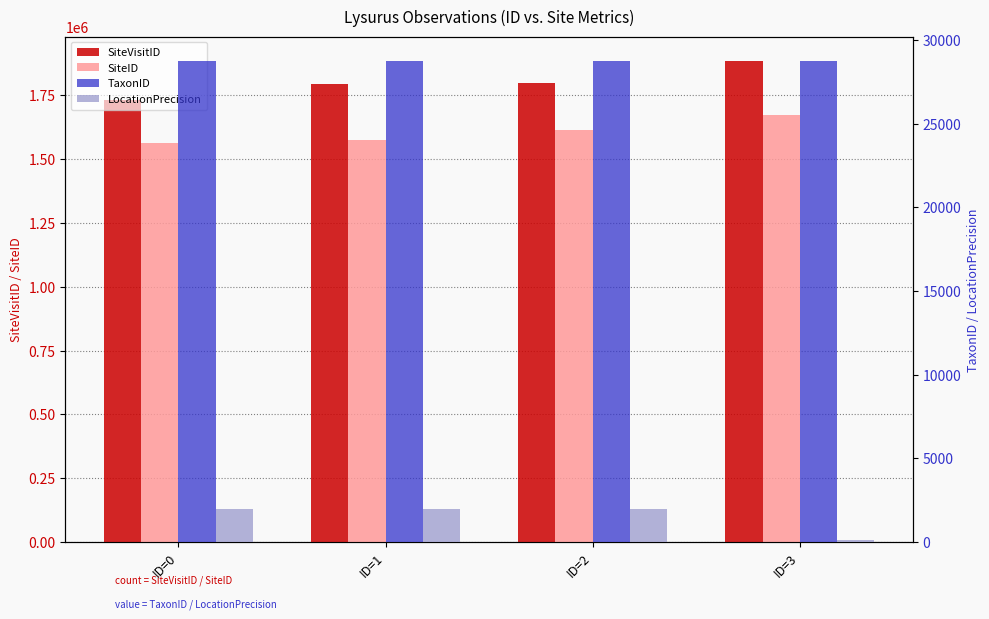

Between ID=1 and ID=3, which is larger?

ID=3